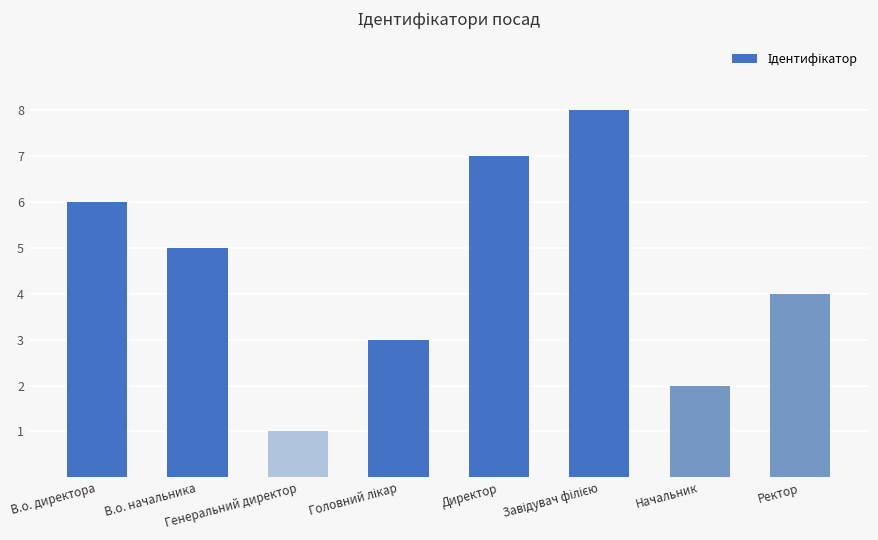

What is the minimum value shown in the chart?

1